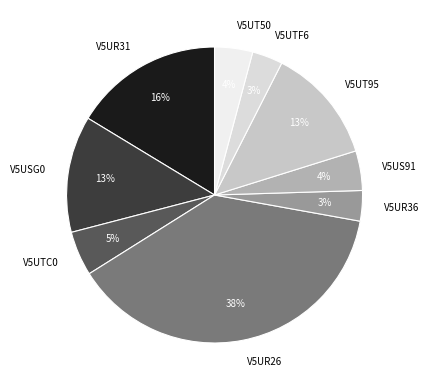

Do V5UT50 and V5UR31 together represent more than half of the pie?

No